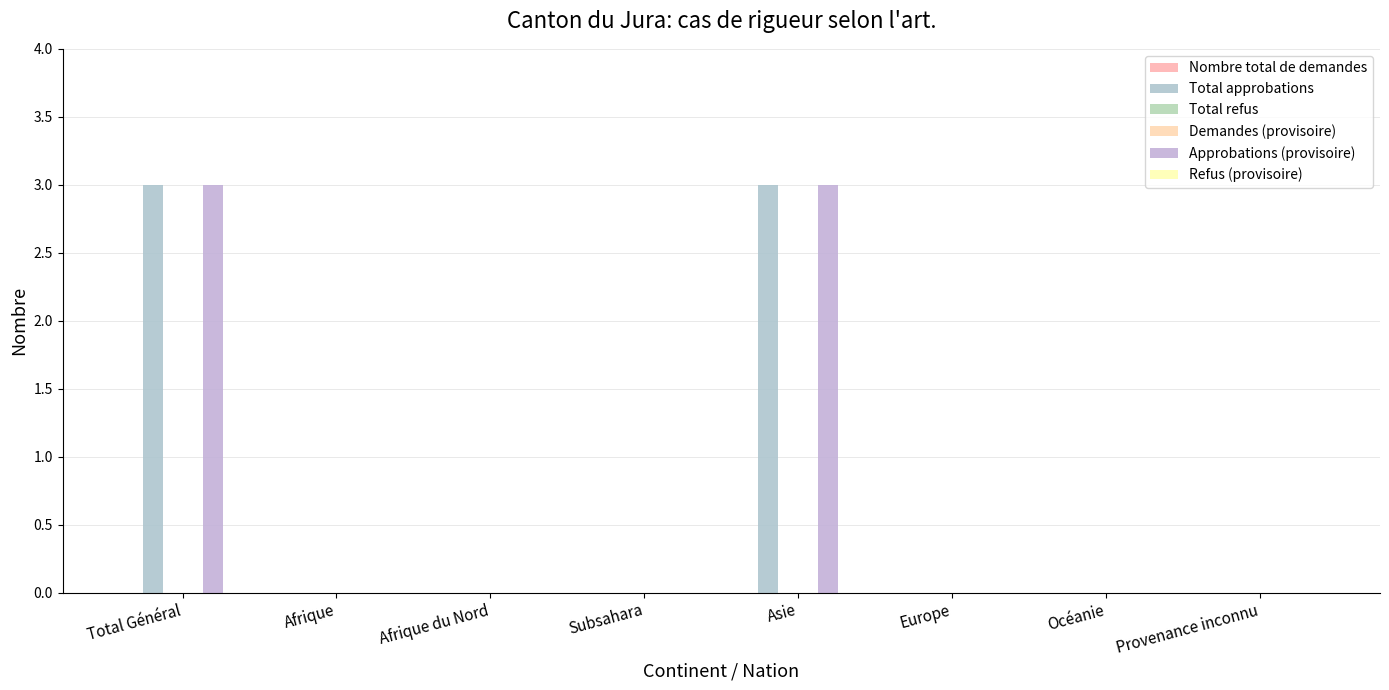

Which series has the largest total across all categories?

Total approbations